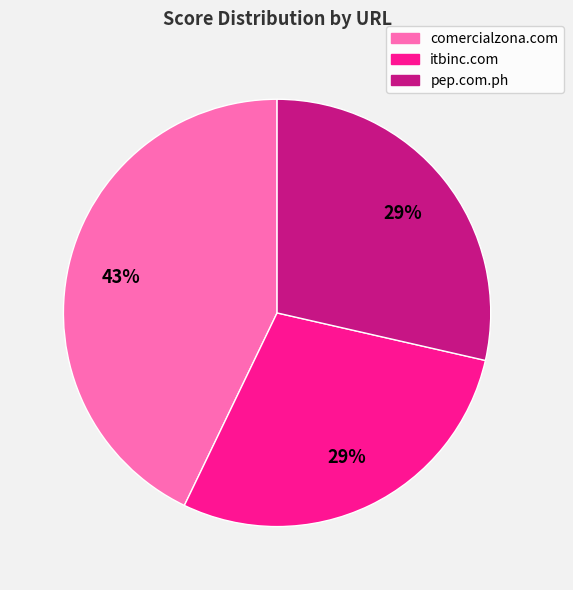

Which slice is the largest?

comercialzona.com